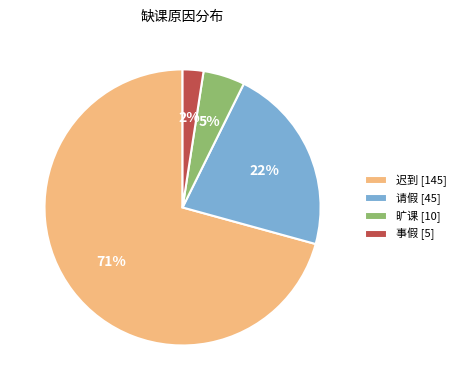

To the nearest percent, what is the combined percentage of 旷课 [10] and 迟到 [145]?

76%